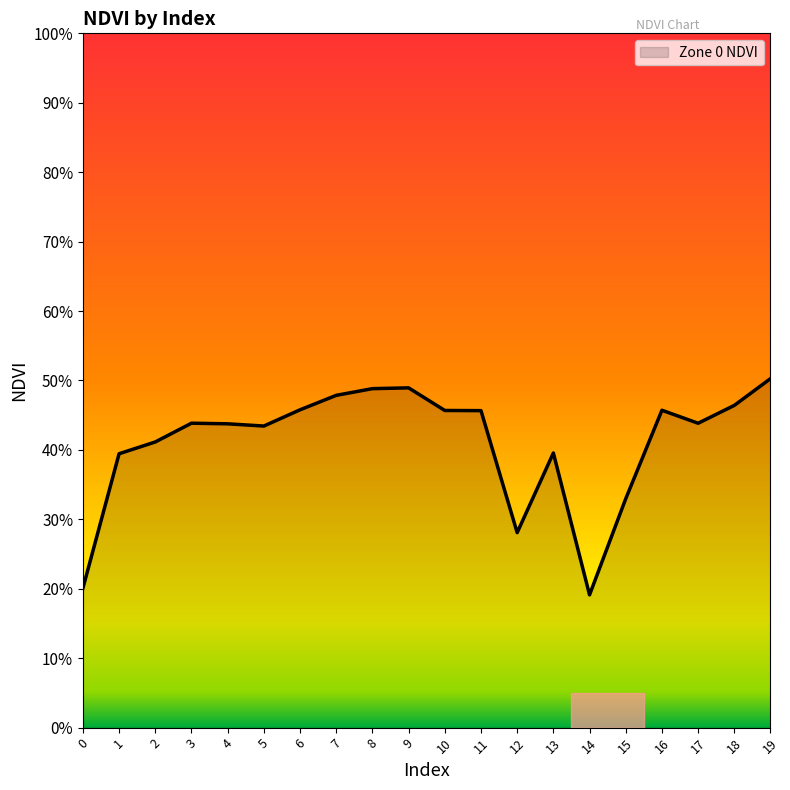

True or false: the data shows 0.4 at 4.

True